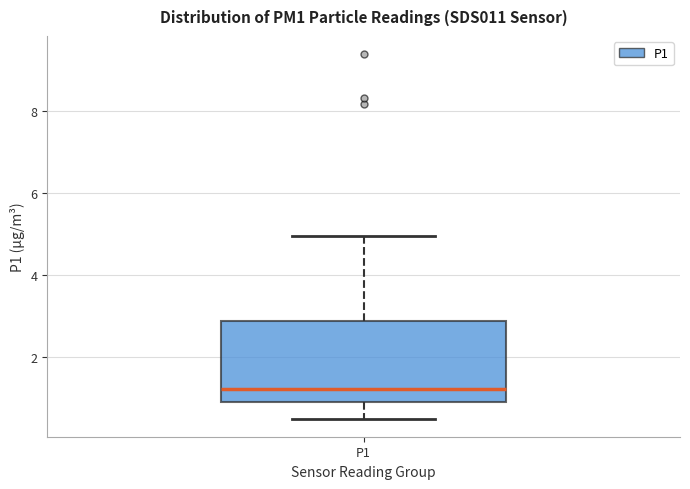

Read this box plot against the y-axis: the position of the median line, the range covered by the box, and the ends of both whiskers. The values are not printed on the chart, so give them approximately, as read against the axis.

median 1.2, box 0.8 to 2.8, whiskers 0.6 to 5.0